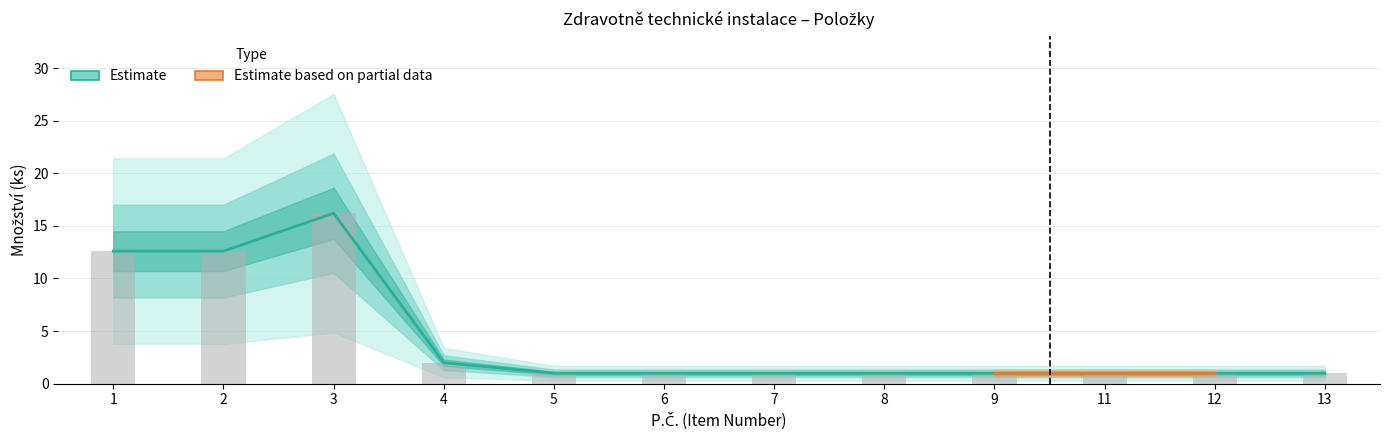

Does the chart contain stacked bars?

No